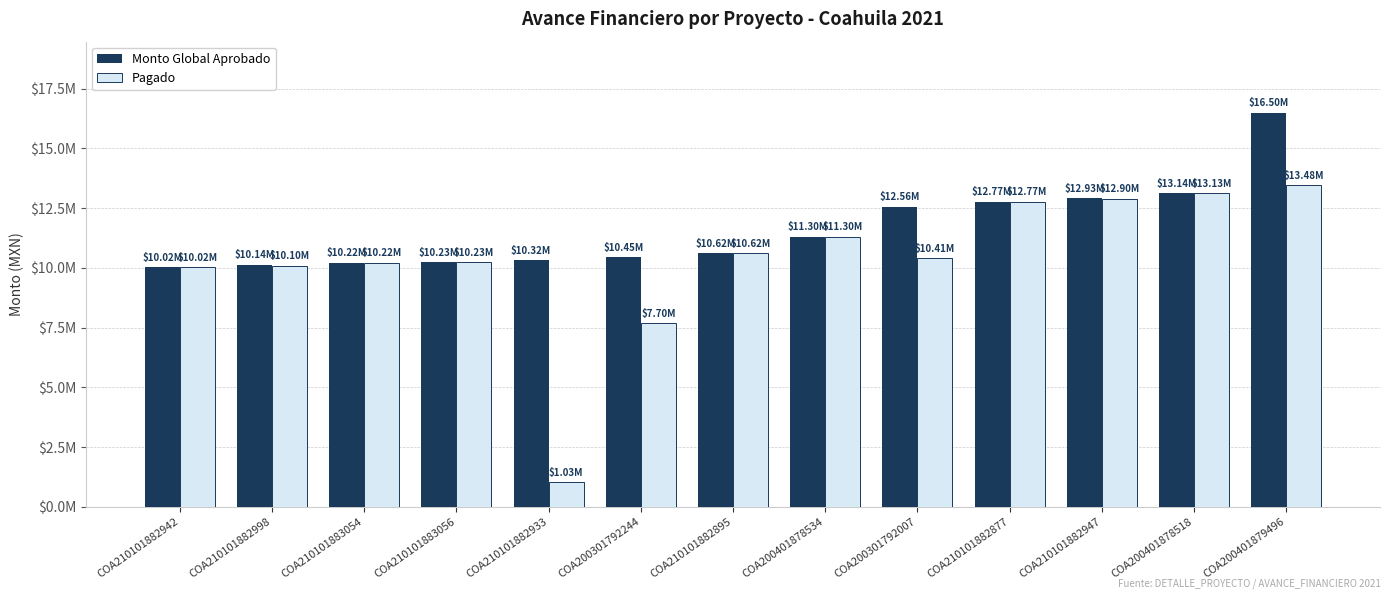

Is it true that Pagado equals 10023890.7 at COA210101882942?

True